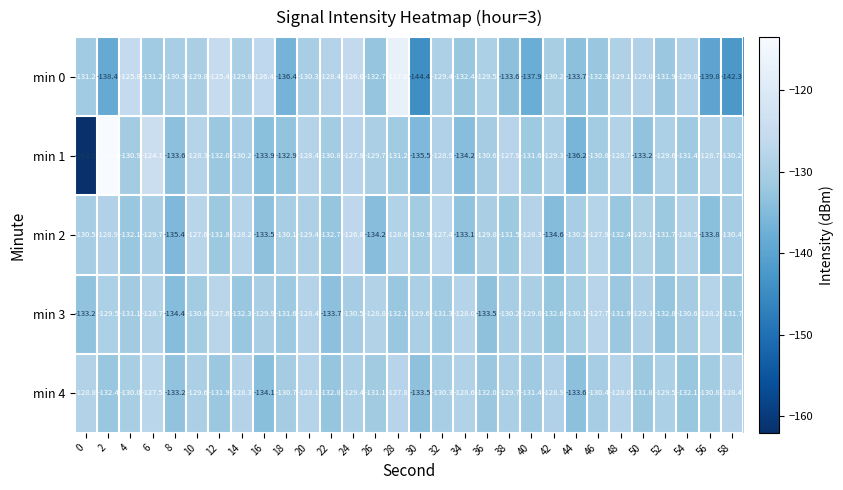

At which category is the sum across all series the highest?

28